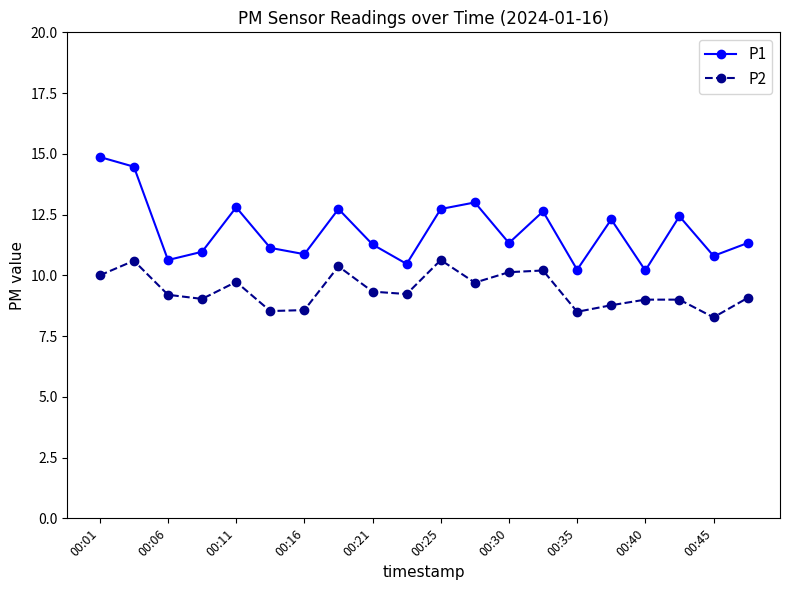

How many interior local valleys does the P1 series have?

7